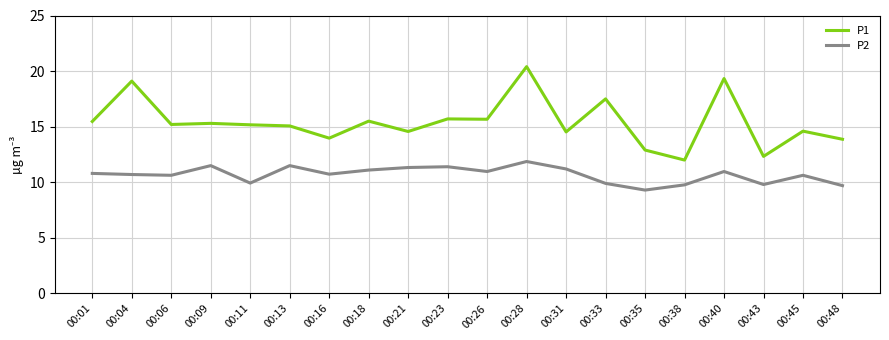

True or false: P2 and P1 intersect in this chart.

False